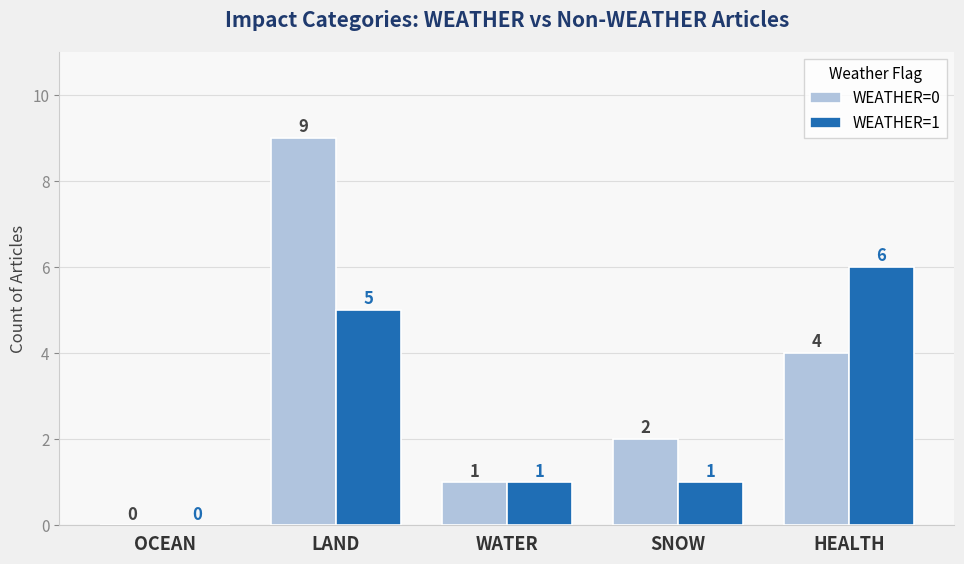

Which label corresponds to the largest value in the chart?

LAND